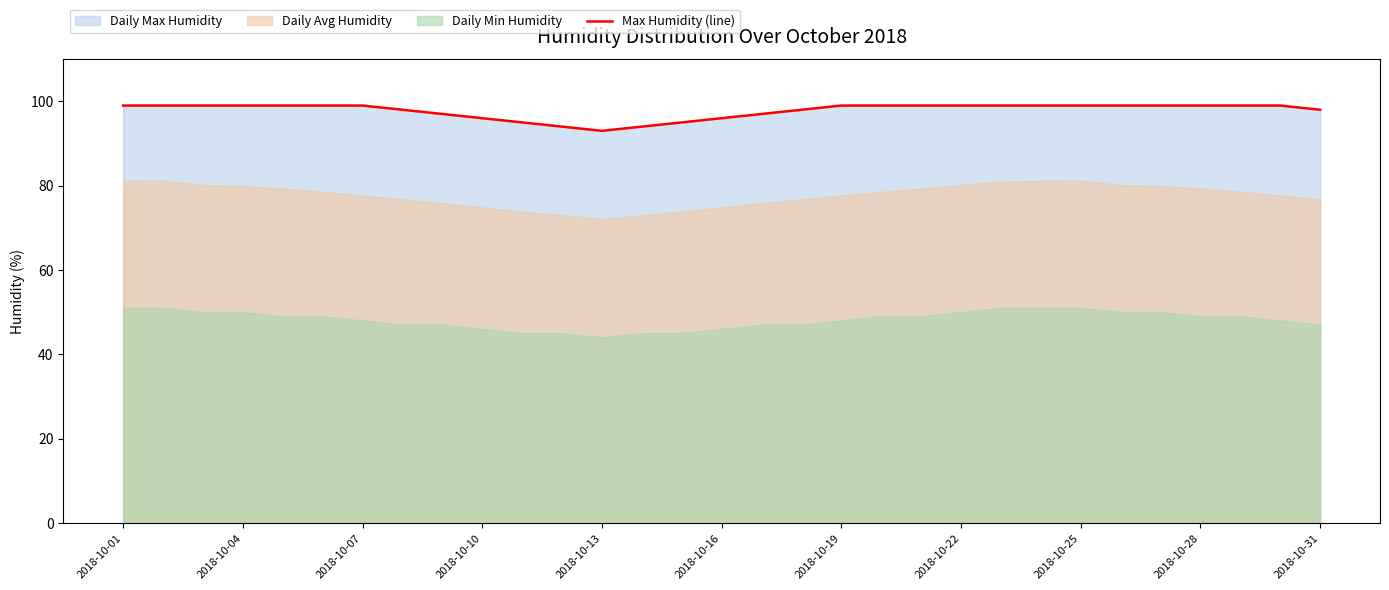

What is the sum of all values?

3032